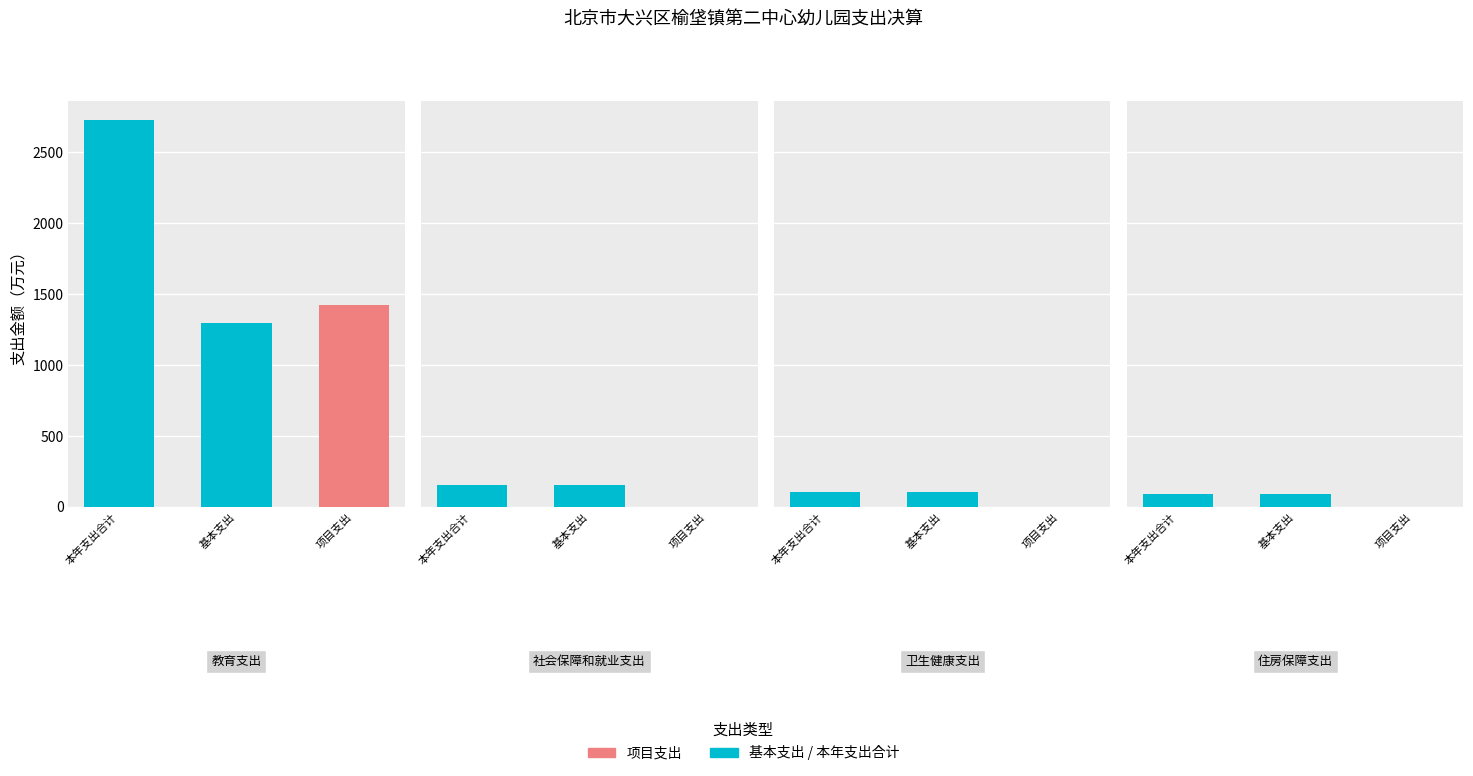

True or false: 项目支出 has a value of 2360.1 at 教育支出.

False